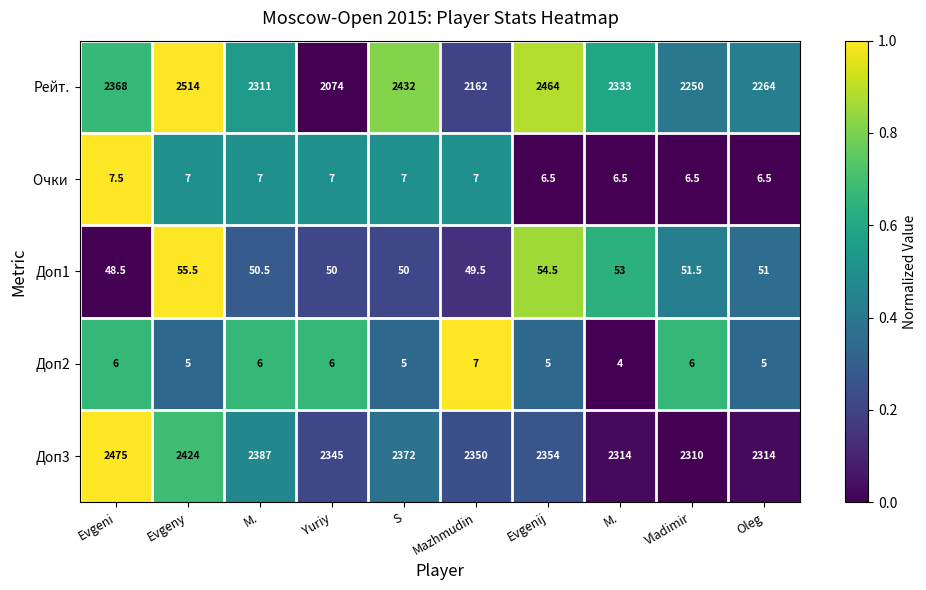

At Yuriy, list the series in order from smallest to largest.

Рейт., Доп3, Доп1, Очки, Доп2